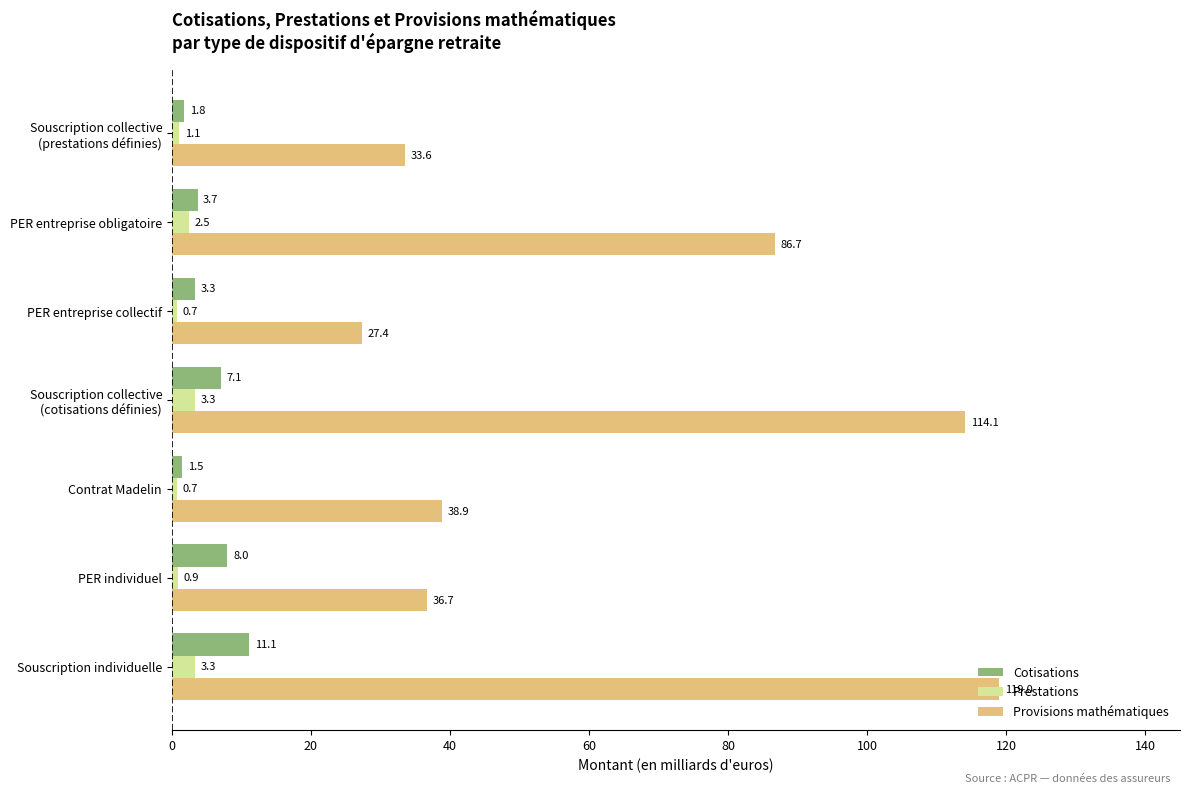

What are all the series names shown in the legend?

Cotisations, Prestations, Provisions mathématiques